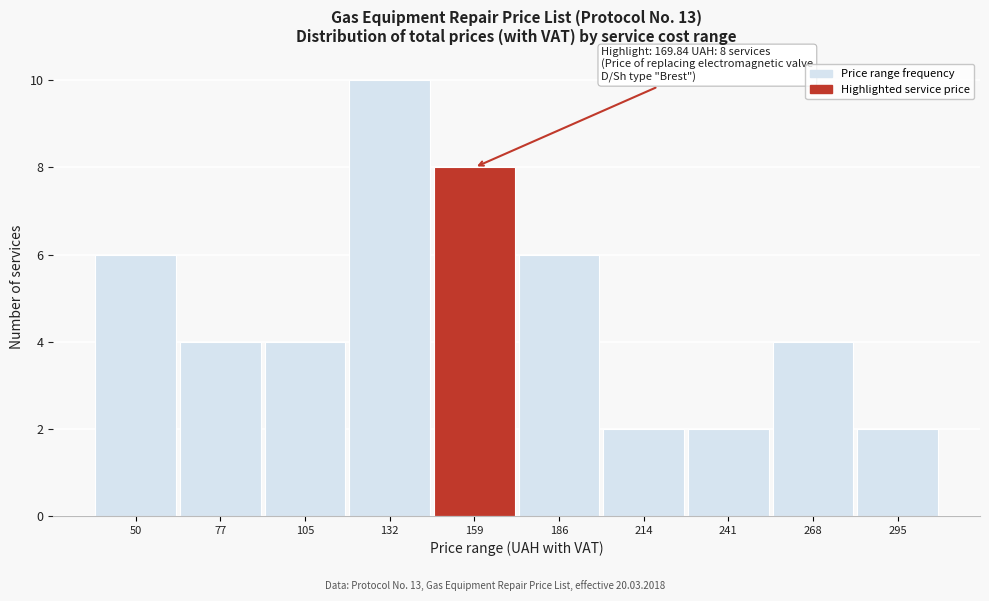

Reading right to left, extract all data points from this chart.

2	4	2	2	6	8	10	4	4	6